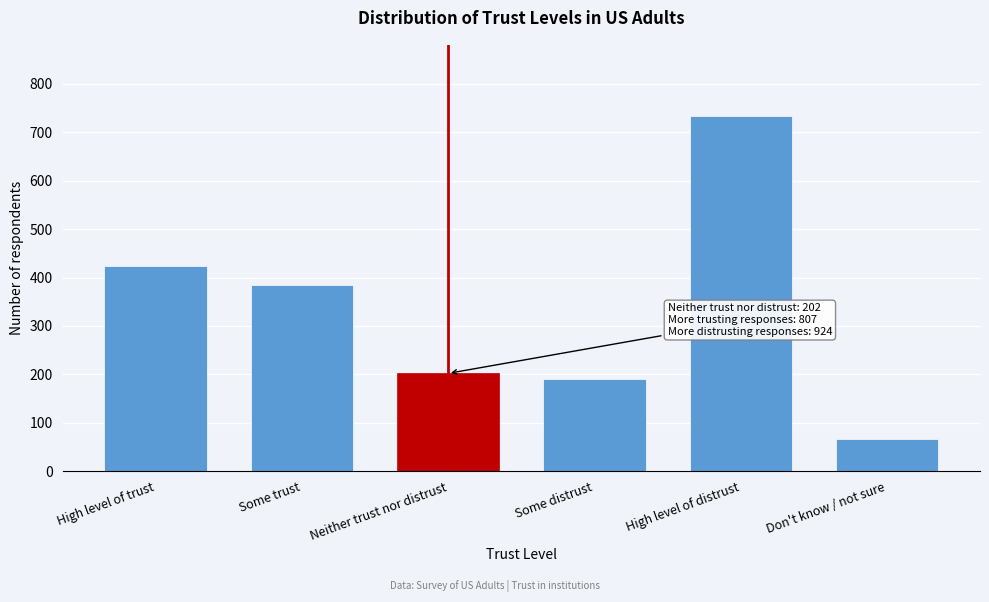

Reading left to right, what are all the values shown in this chart?

423	384	202	190	734	67